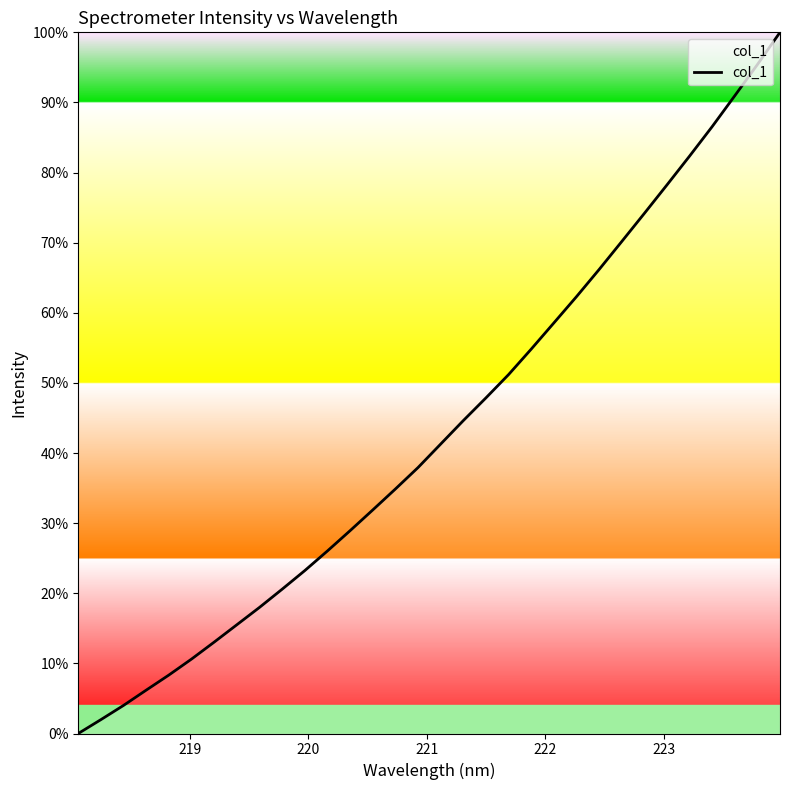

What is the maximum value shown in the chart?

100.0